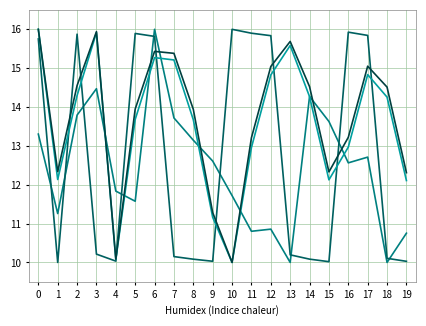

What is the total value across all series at 11?

52.9